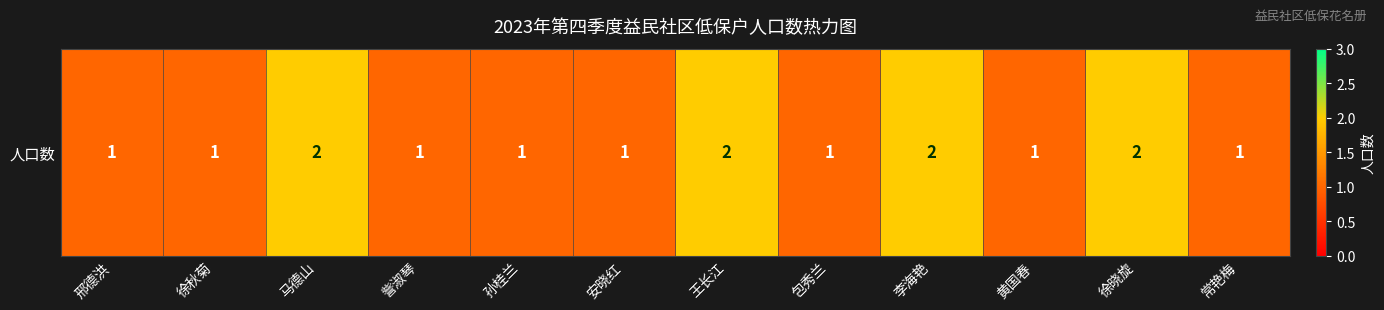

Reading right to left, list all the values displayed in this chart.

常艳梅=1	徐晓旋=2	黄国春=1	李海艳=2	包秀兰=1	王长江=2	安晓红=1	孙桂兰=1	訾淑琴=1	马德山=2	徐秋菊=1	邢德洪=1